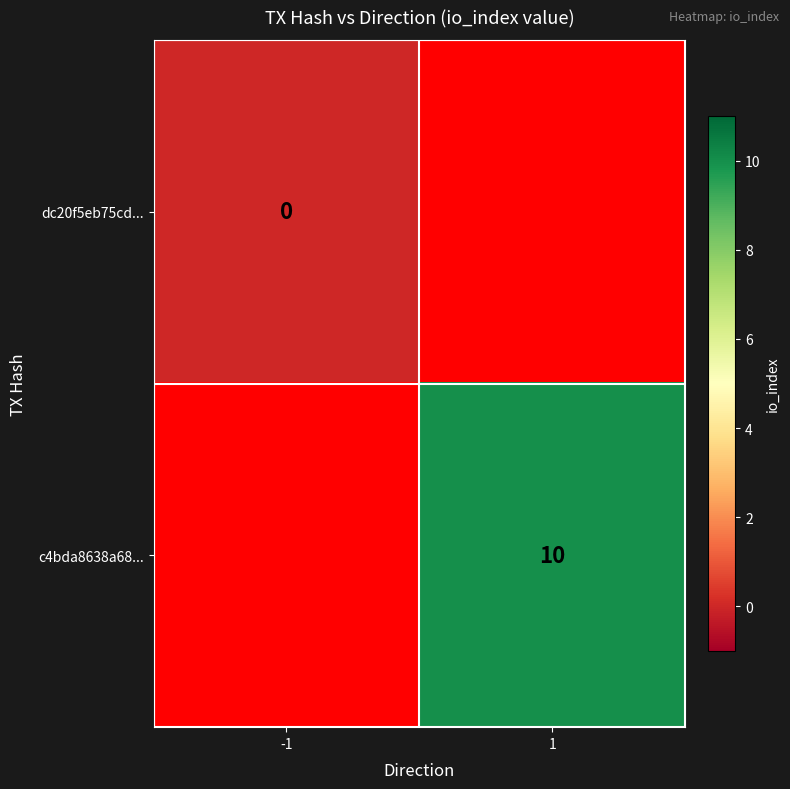

The value of c4bda8638a68... at 1 is 10. True or false?

True